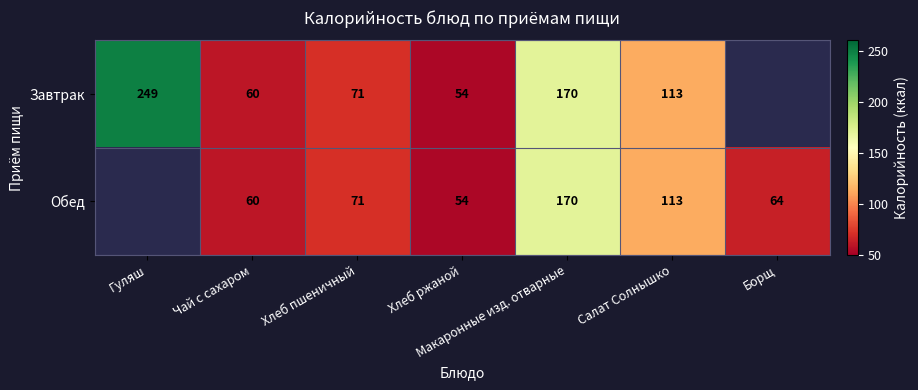

At which category does the chart reach its minimum across all series?

Хлеб ржаной